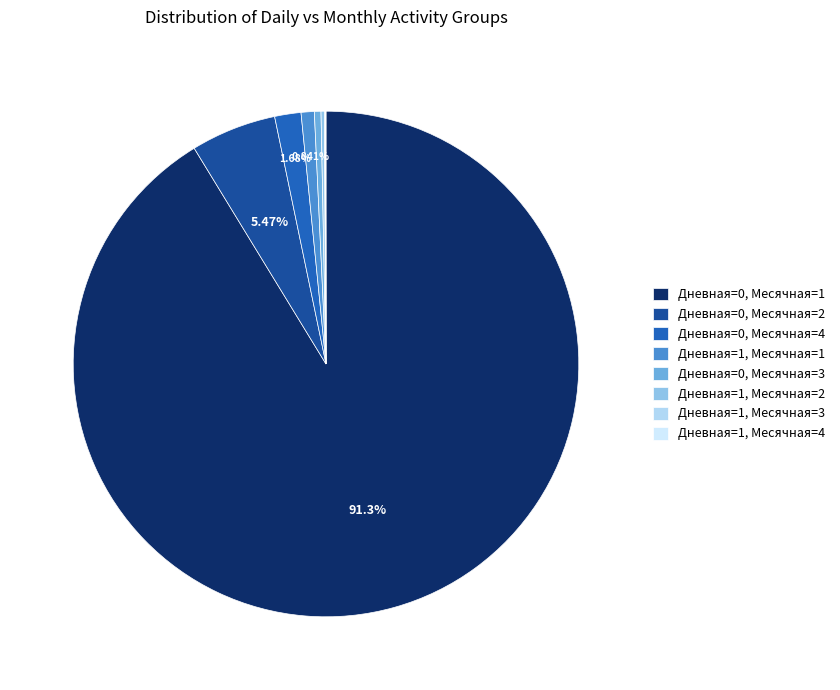

Count the number of slices in the pie.

8